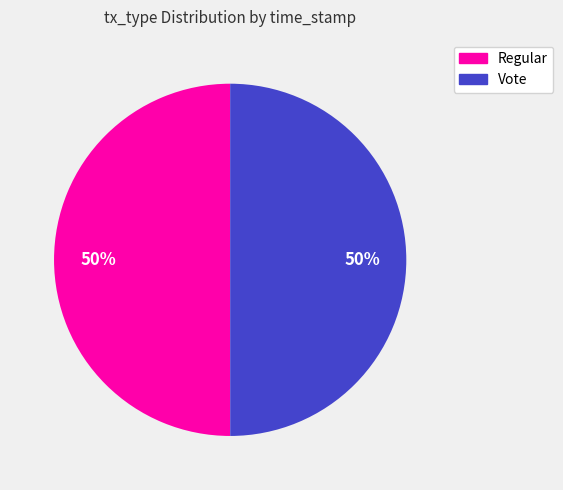

Approximately how many times larger is the value at Vote compared to Regular?

1.0